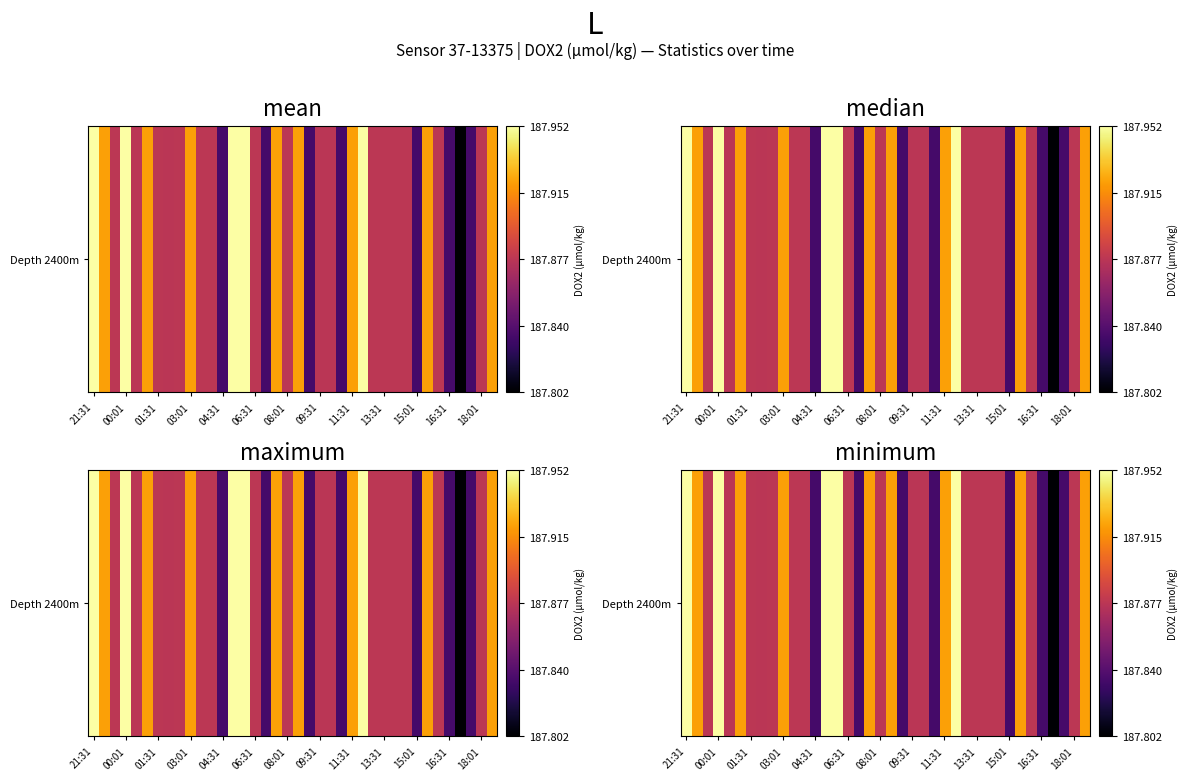

Between 18:01 and 16:31, which is larger?

18:01